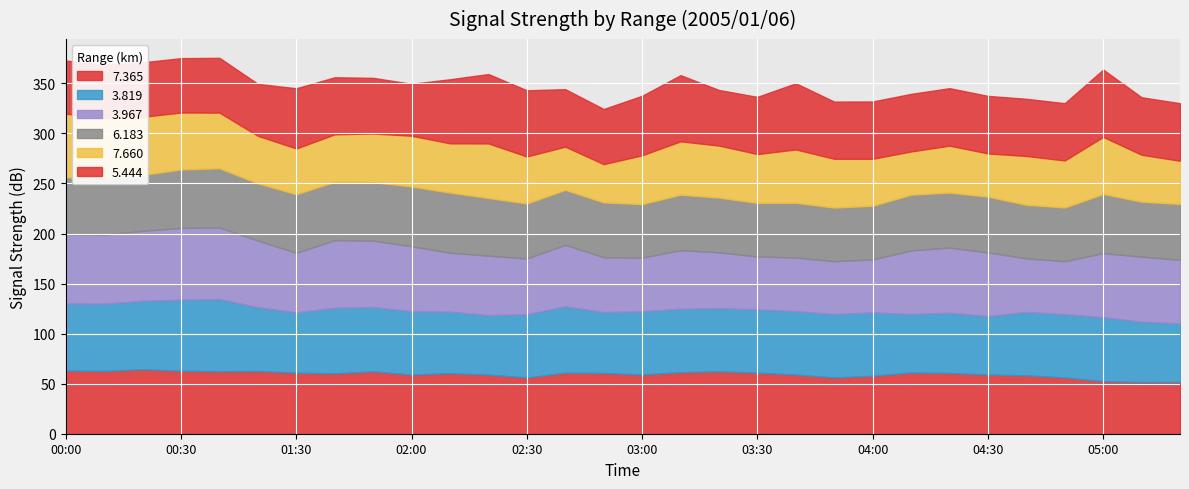

What are all the series names shown in the legend?

7.365, 3.819, 3.967, 6.183, 7.660, 5.444